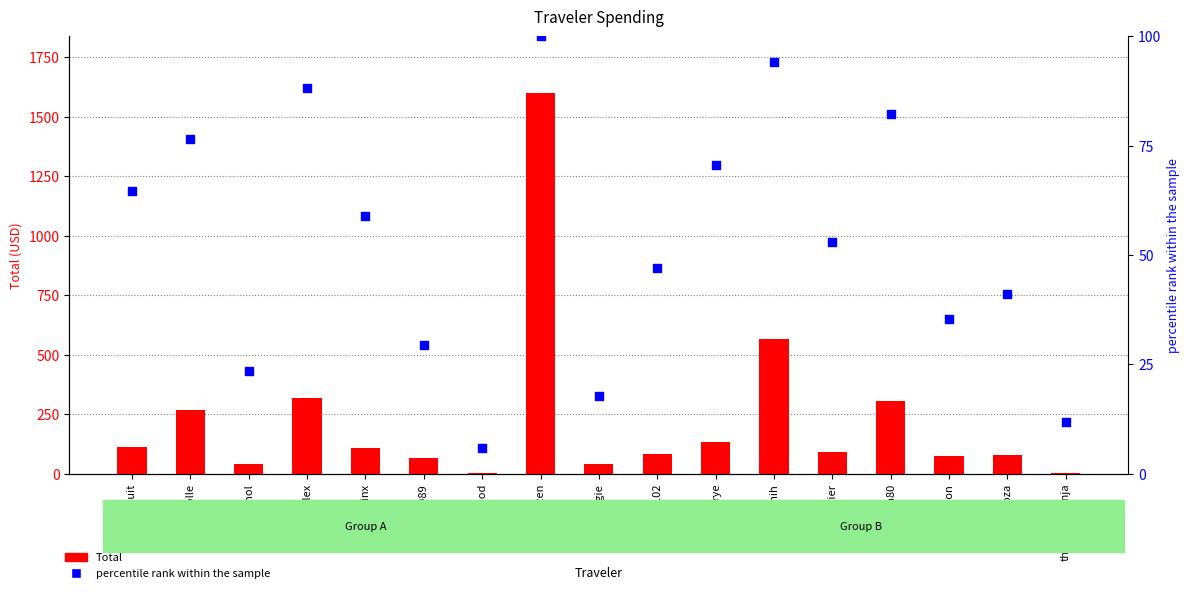

Which series has the largest total across all categories?

Total